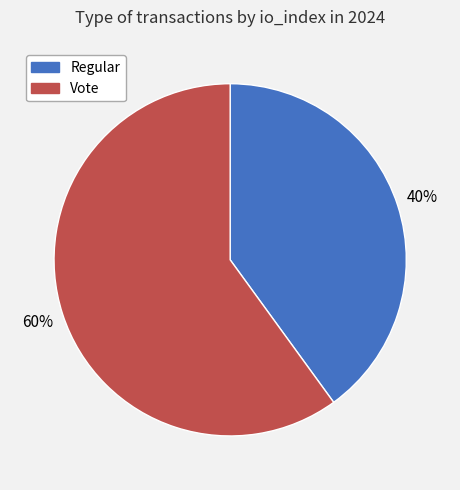

What is the largest slice in the pie chart?

Vote